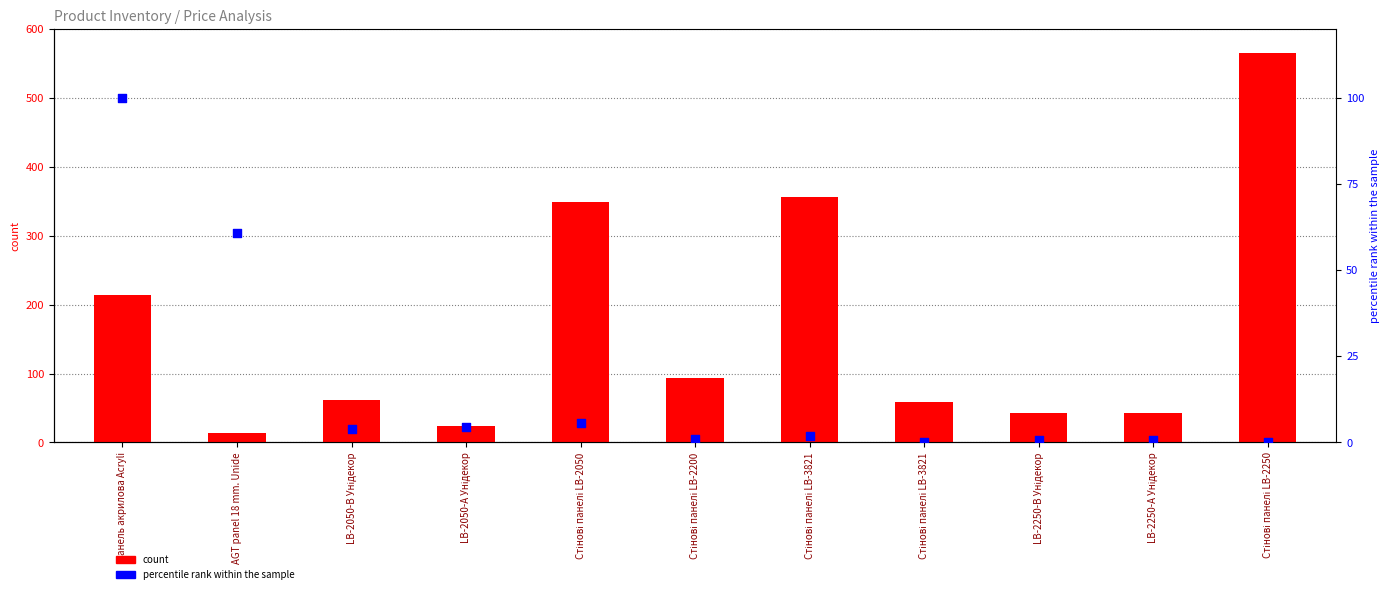

Which series reaches the minimum Y coordinate?

percentile rank within the sample